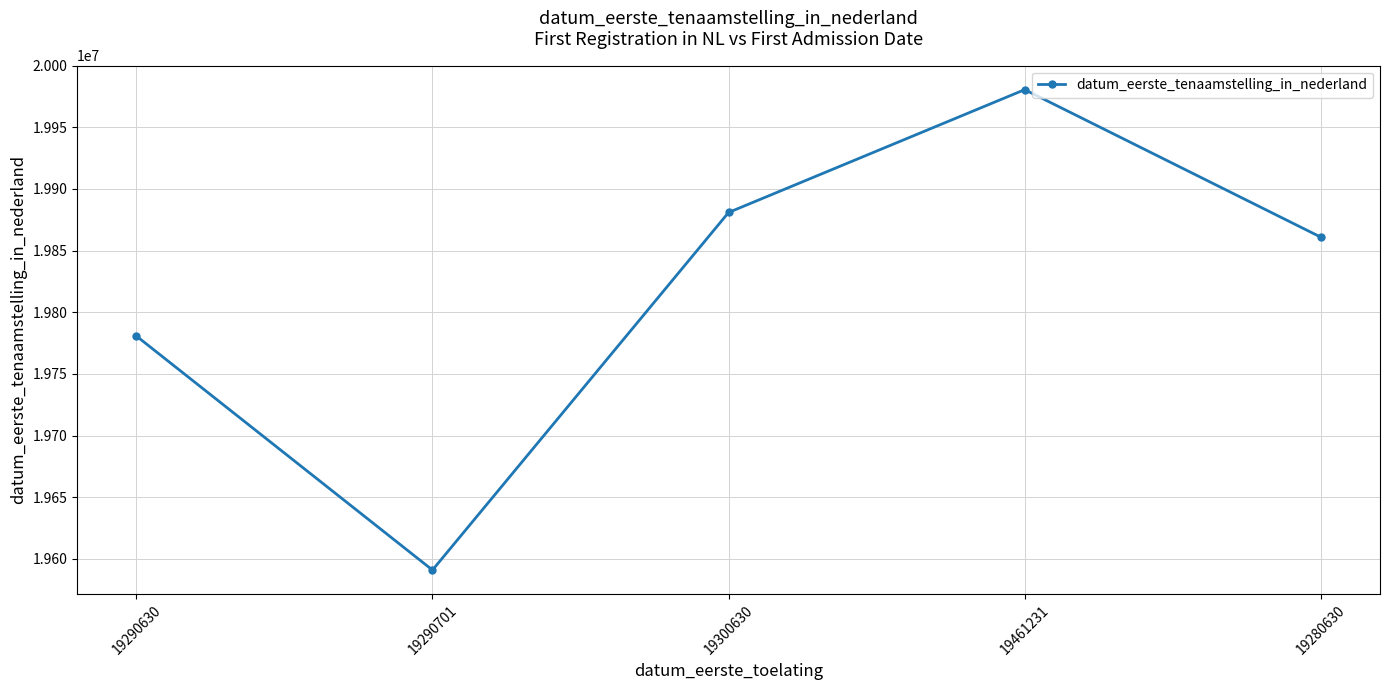

What position from the left is 19300630?

3